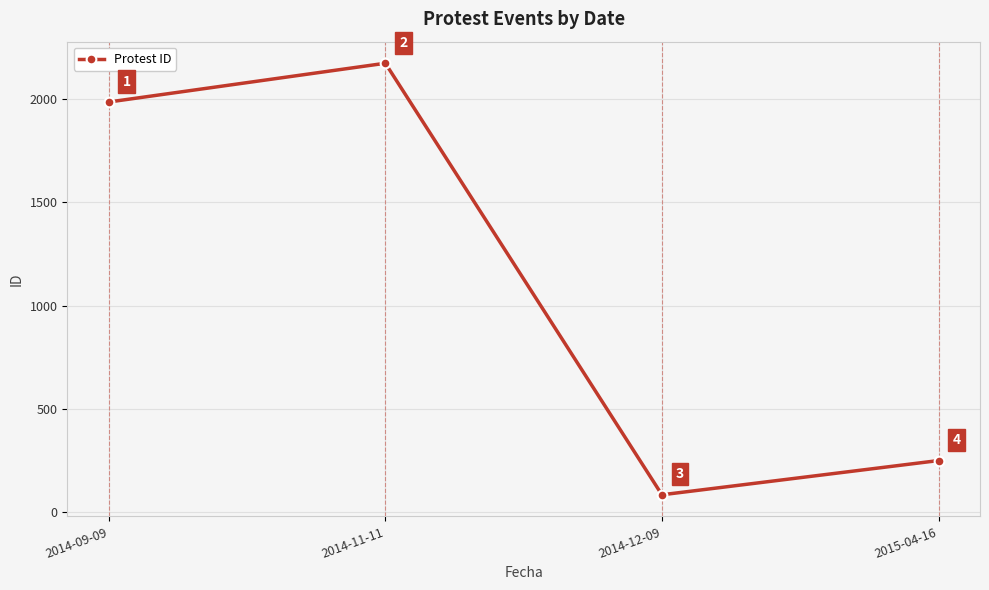

Which label corresponds to the smallest value in the chart?

2014-12-09